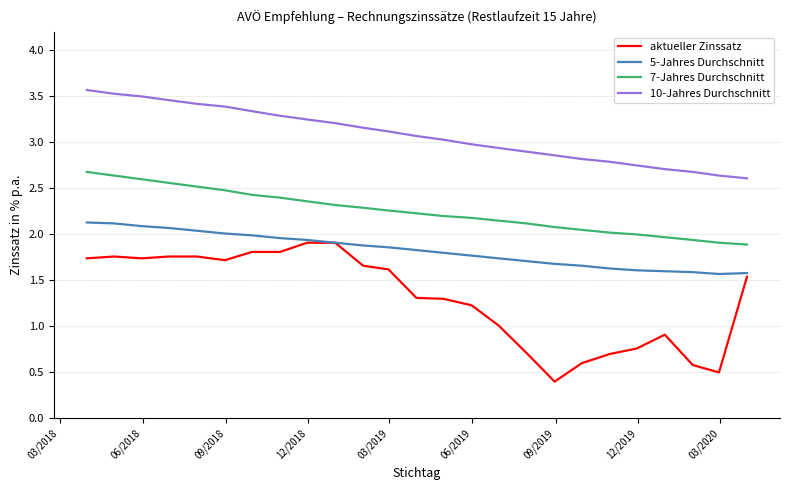

What is the difference between the maximum and minimum values in the 10-Jahres Durchschnitt series?

1.0